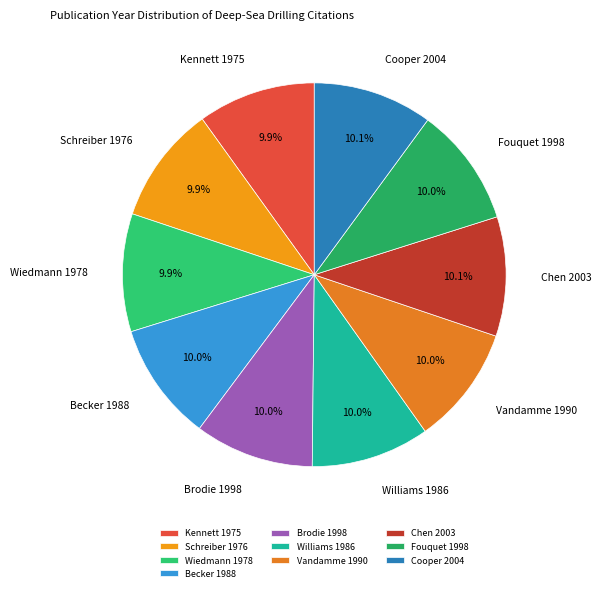

What is the ratio of the value at Becker 1988 to the value at Brodie 1998?

1.0